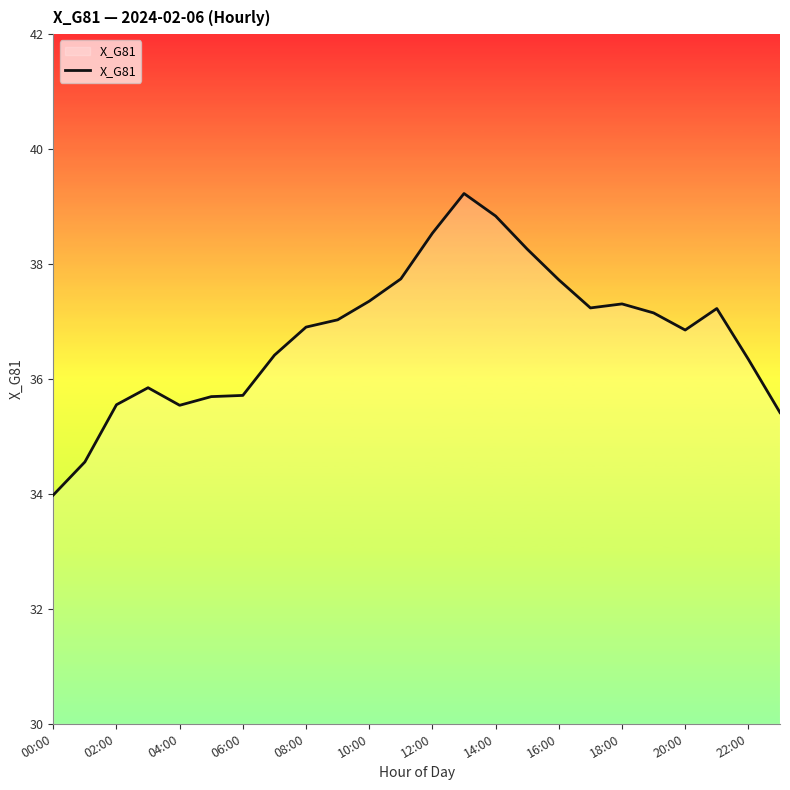

What is the difference between the maximum and minimum values?

5.2